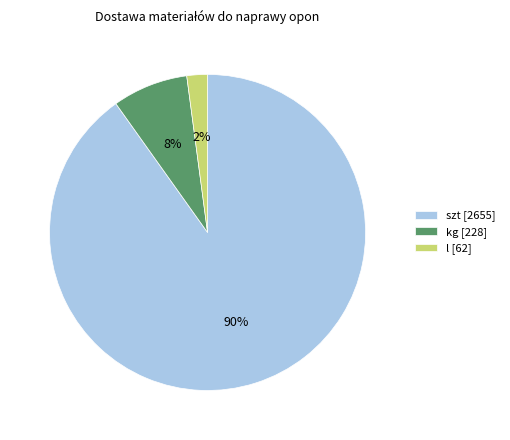

True or false: l [62] accounts for 16% of the total.

False